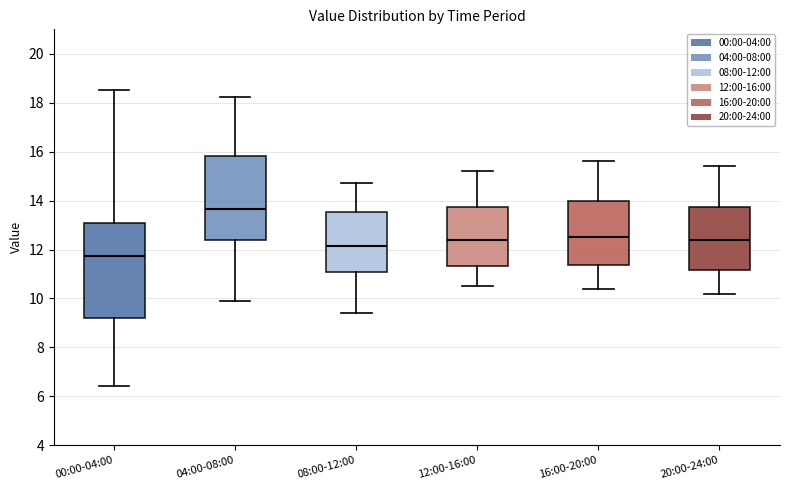

Which box is the tallest, from its lower edge to its upper edge?

00:00-04:00